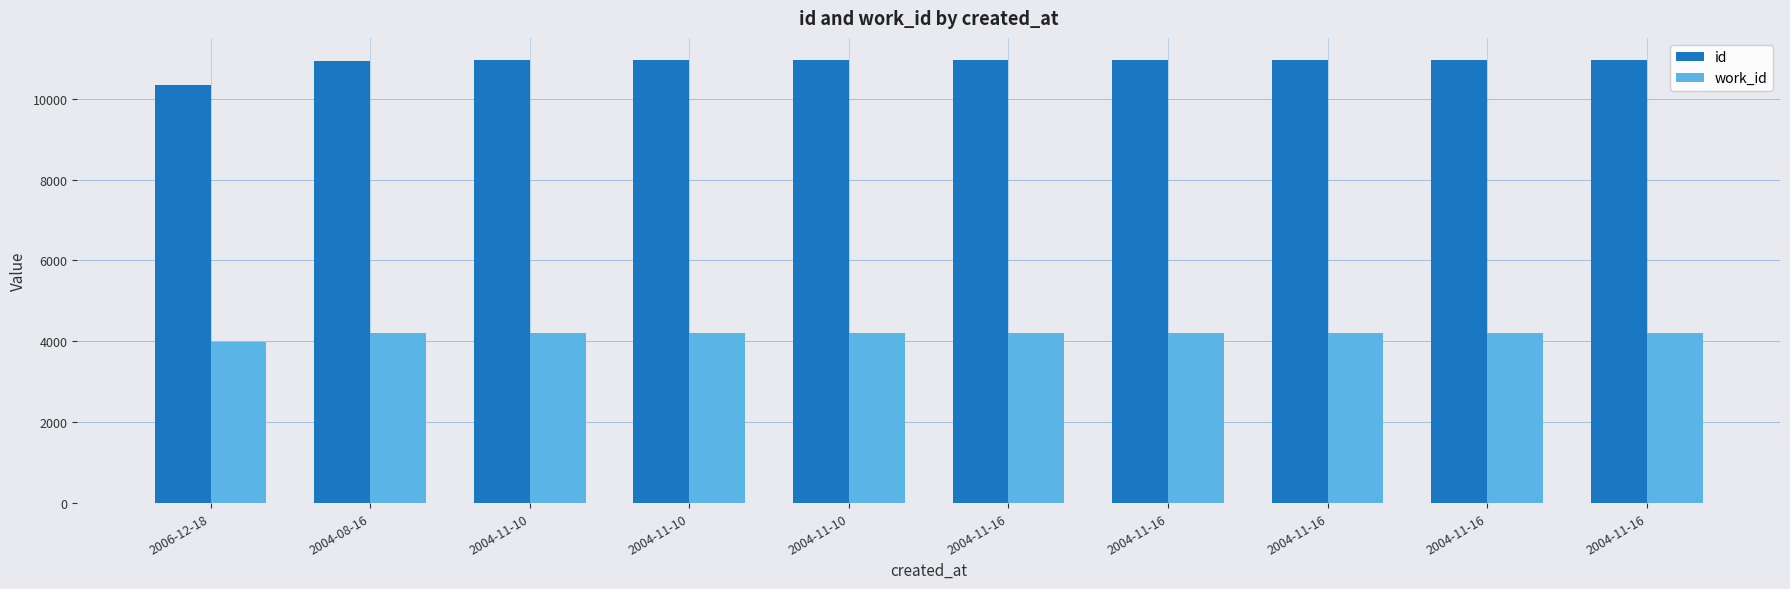

Is the value of id at 2004-11-10 greater than the value of work_id at 2004-11-16?

Yes